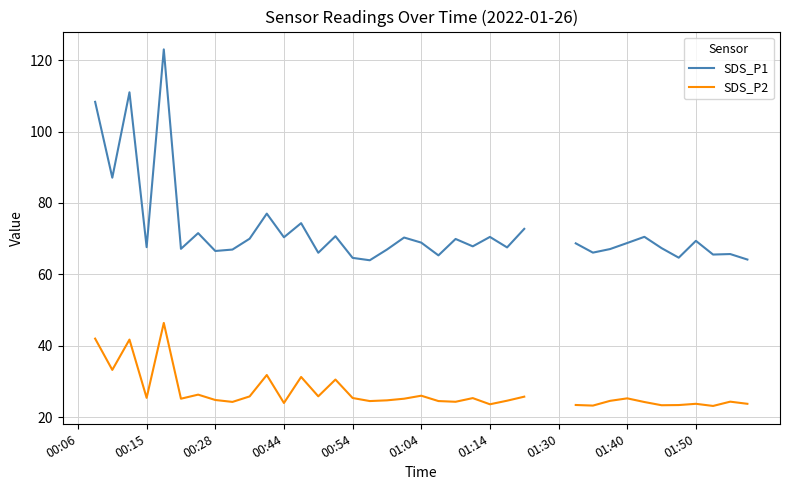

What is the sum of the SDS_P2 values at 35 and 19?

48.5